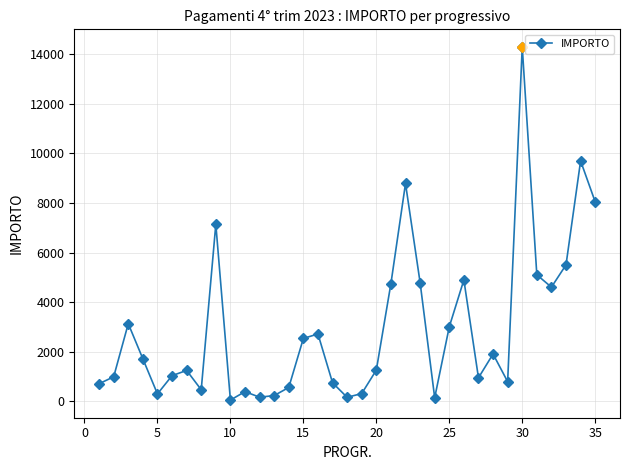

Does the chart have visible grid lines?

Yes